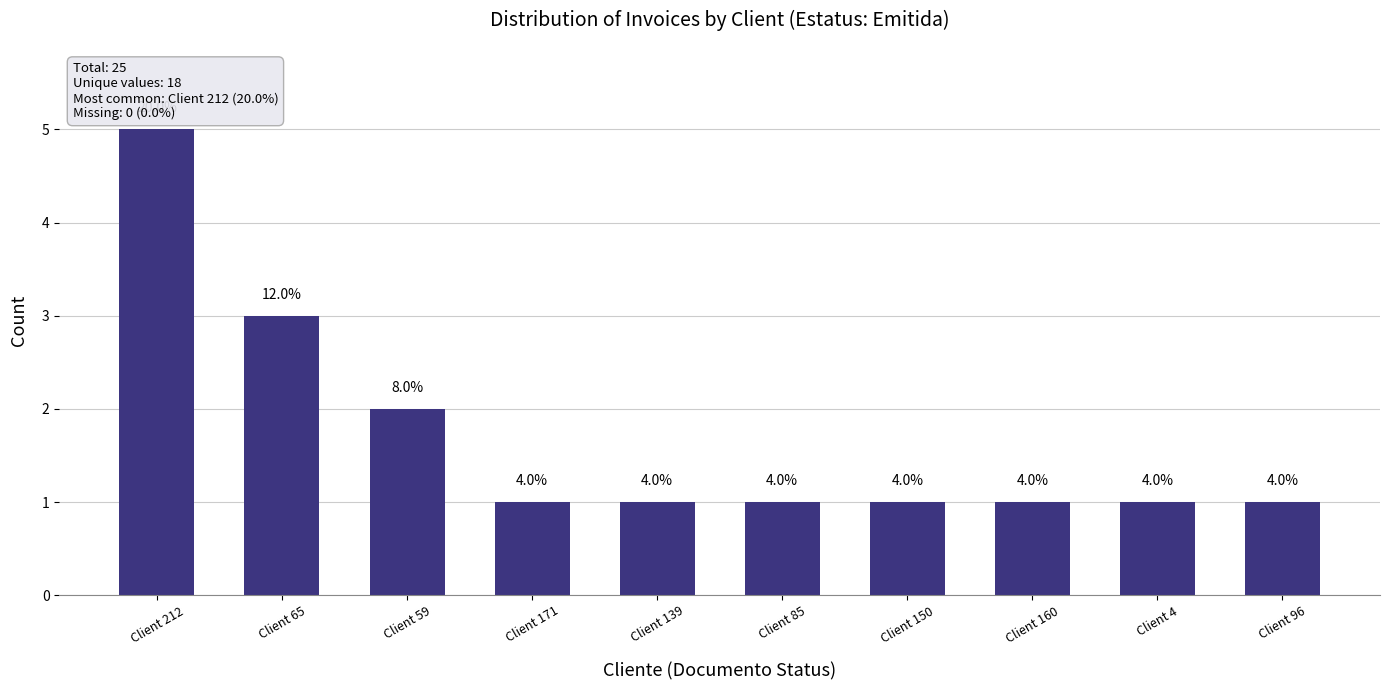

Does the chart contain any negative values?

No